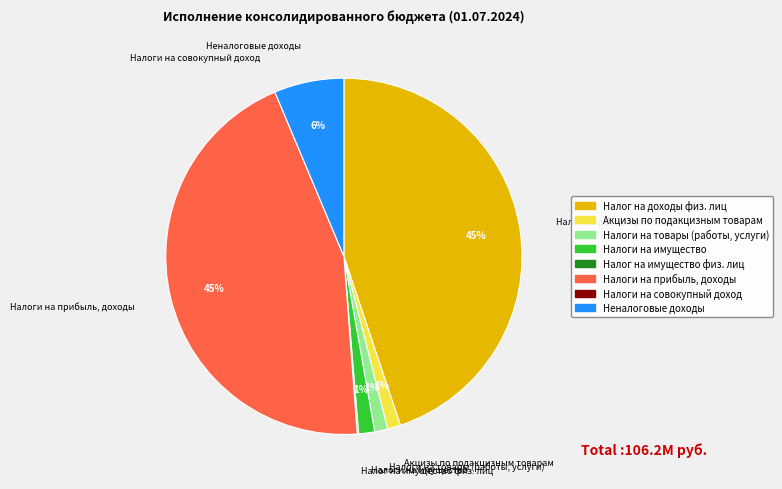

Does any single category account for the majority?

No